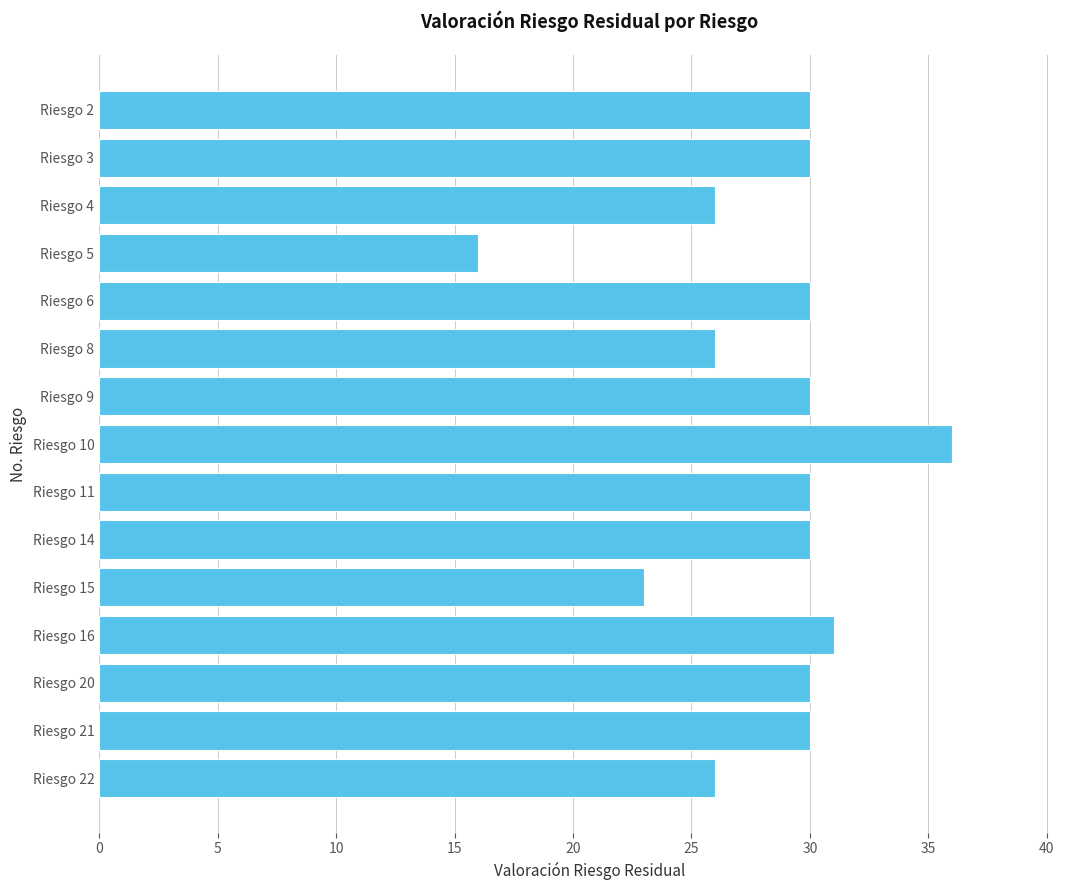

The chart shows a value of 26 at Riesgo 8. True or false?

True